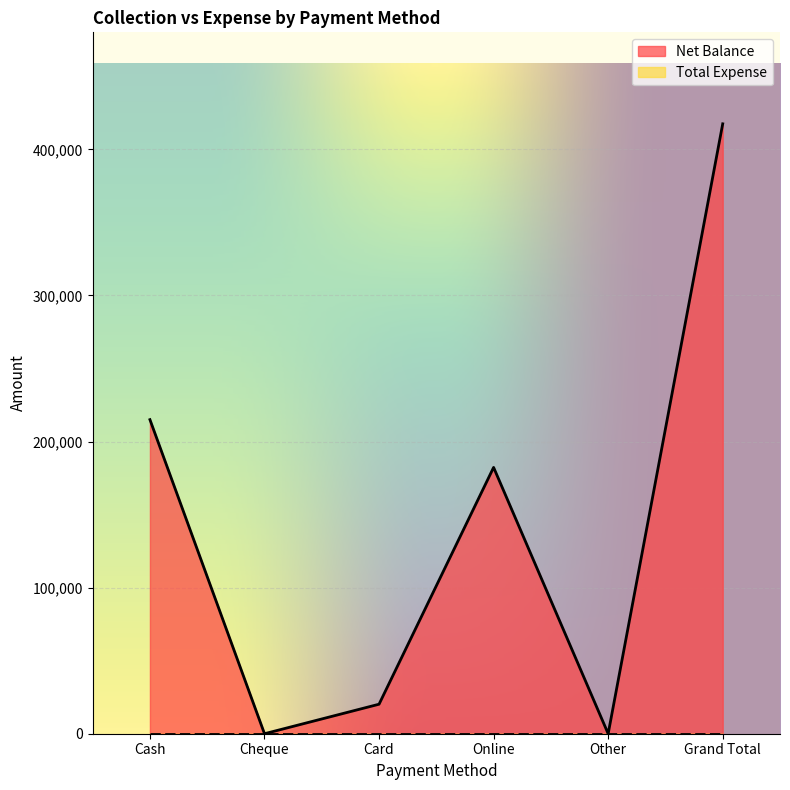

Which category has the highest value across all series?

Grand Total